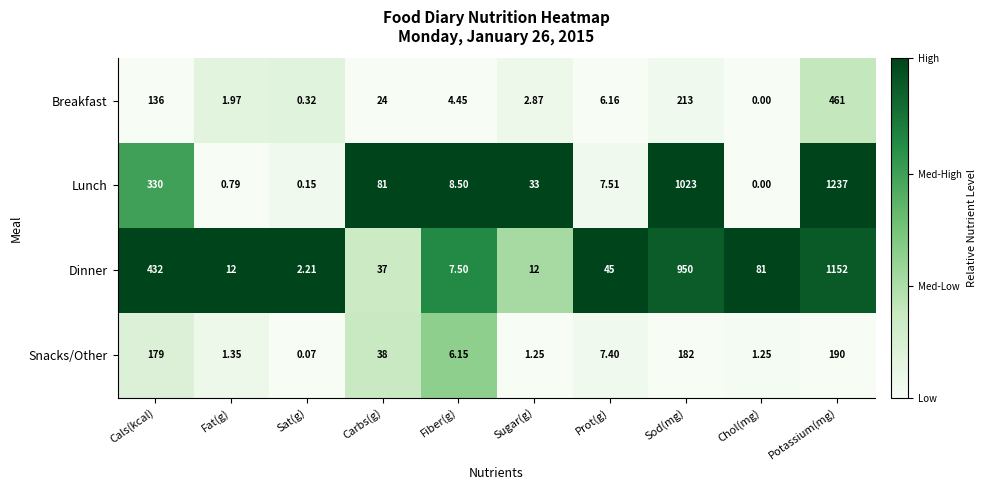

At which label does Breakfast reach its minimum?

Chol(mg)